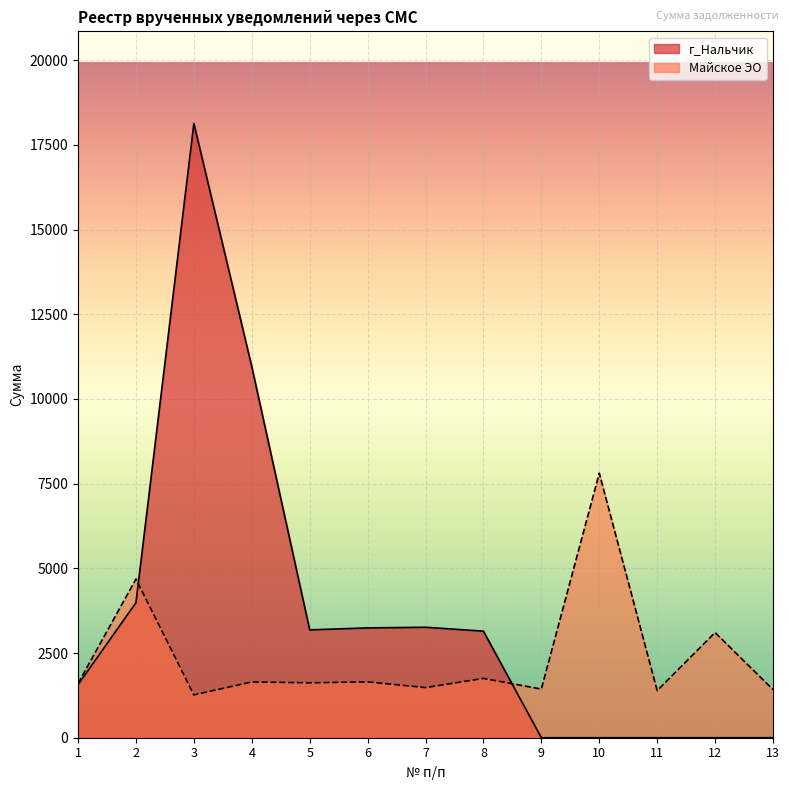

What is the greatest value displayed?

18131.2